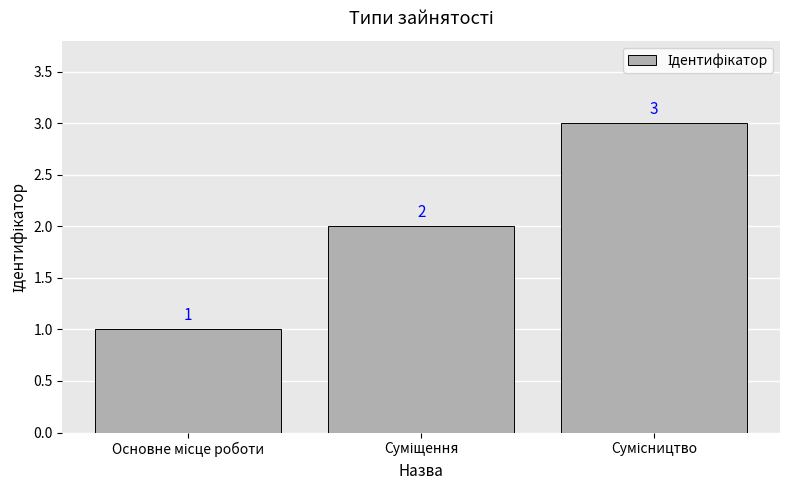

What is the sum of all values?

6